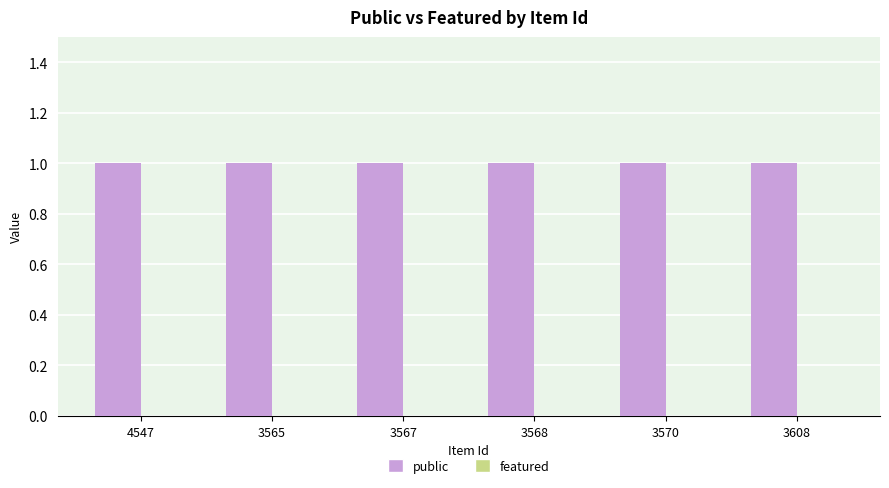

At how many categories does at least one series exceed 0?

6